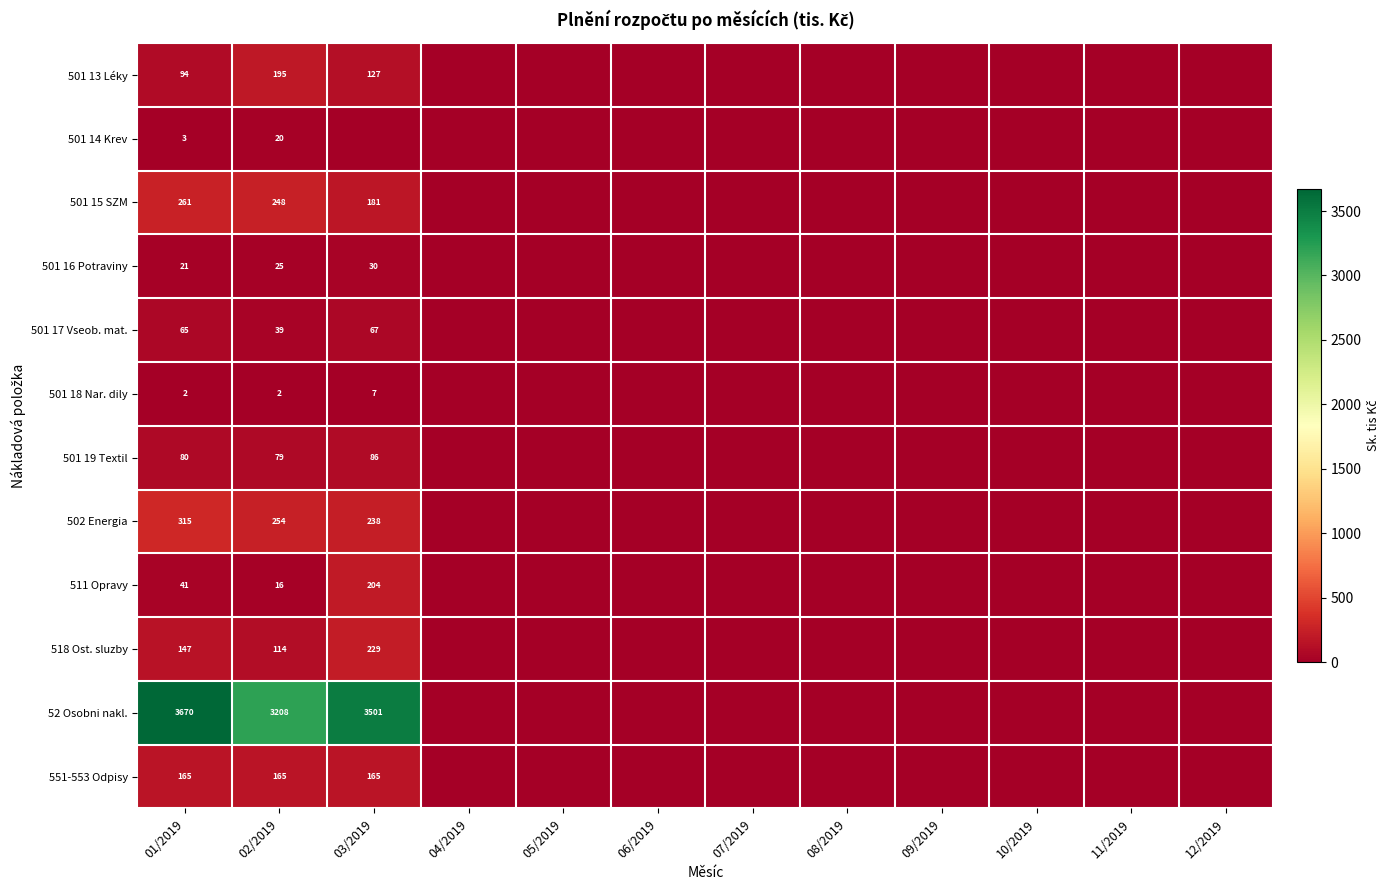

The 501 13 Léky series shows 117 at 02/2019. True or false?

False